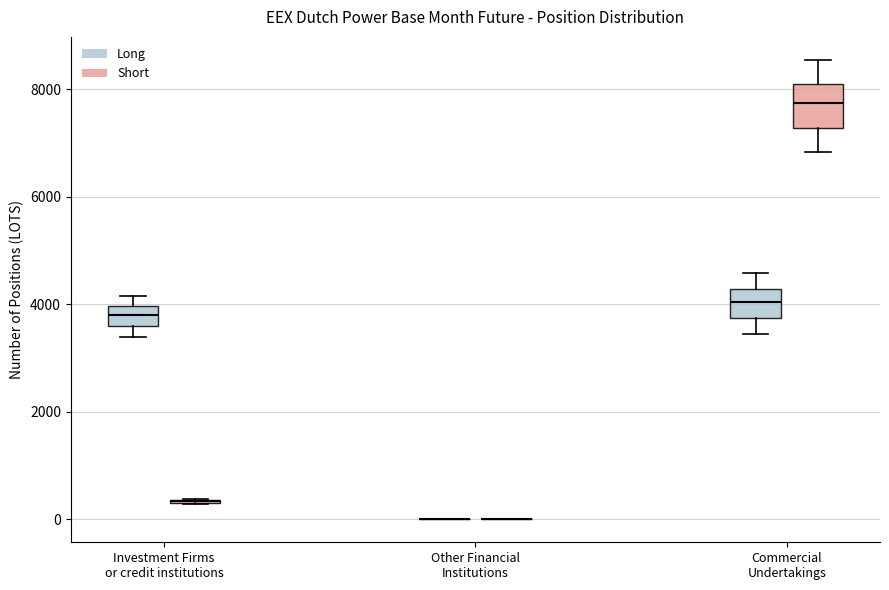

Which box is the tallest, from its lower edge to its upper edge?

Commercial Undertakings (Short)